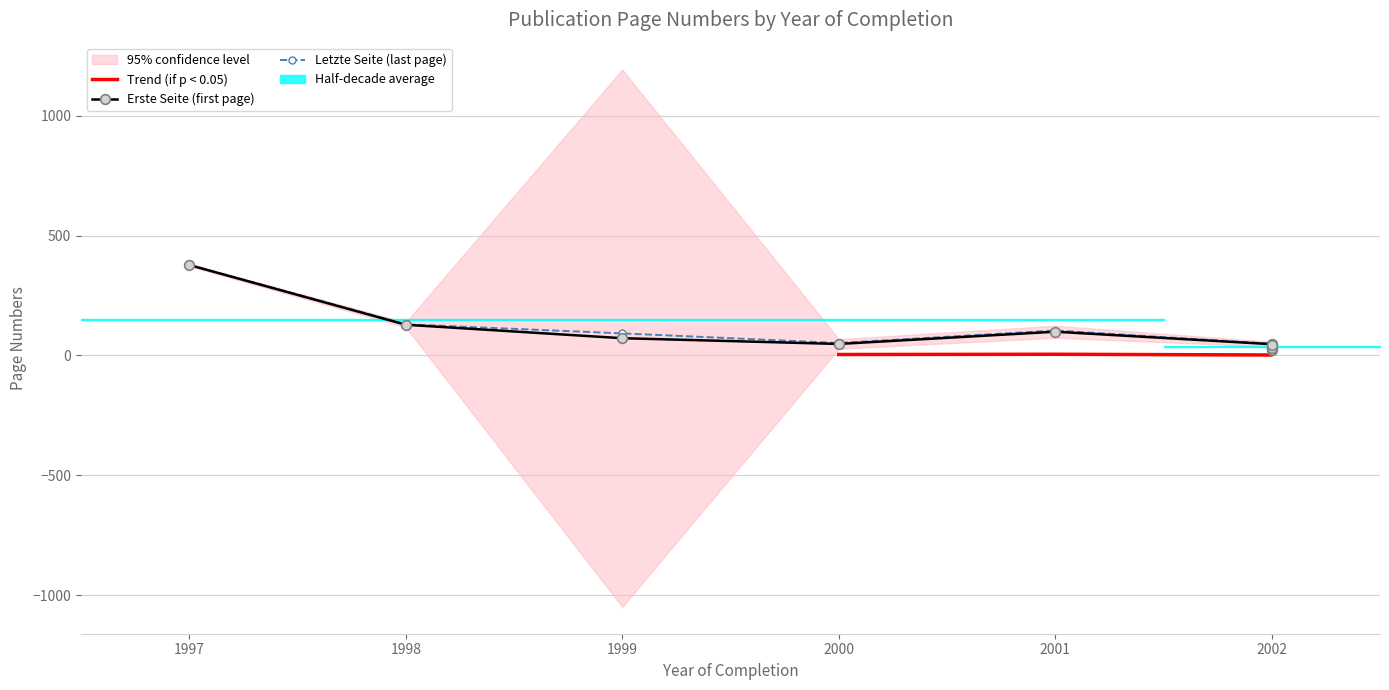

At how many categories does at least one series exceed 94?

4